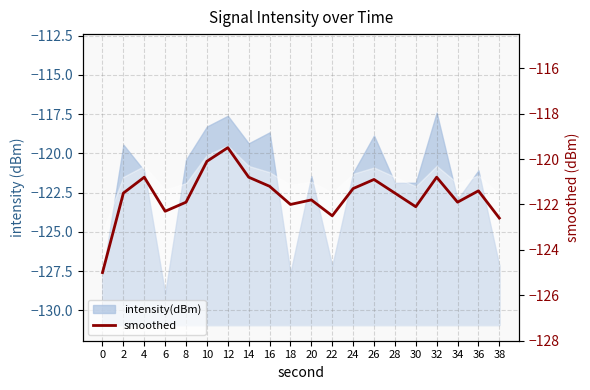

At which label does the data first exceed -121?

4